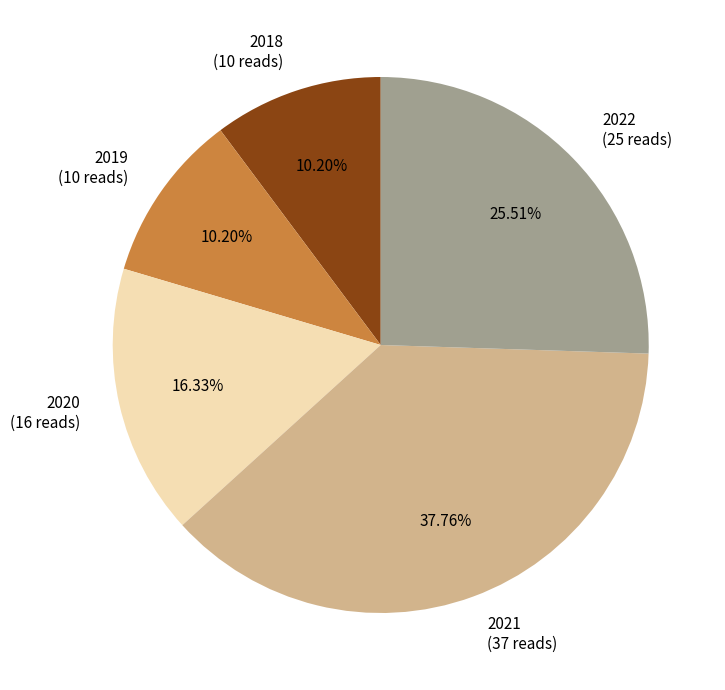

Do 2019 (10 reads) and 2018 (10 reads) together represent more than half of the pie?

No